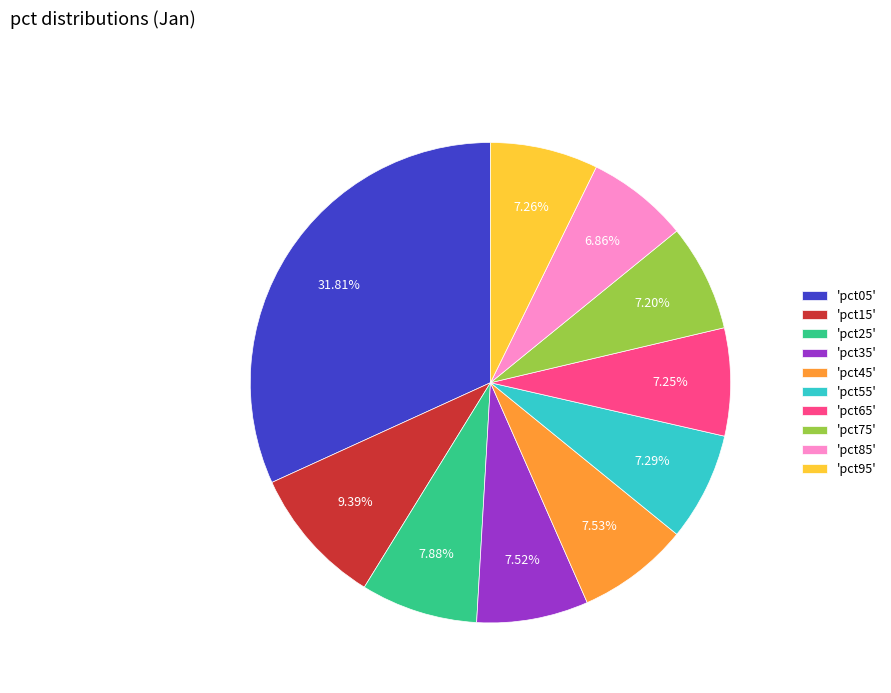

Is there any slice that represents more than half of the pie?

No